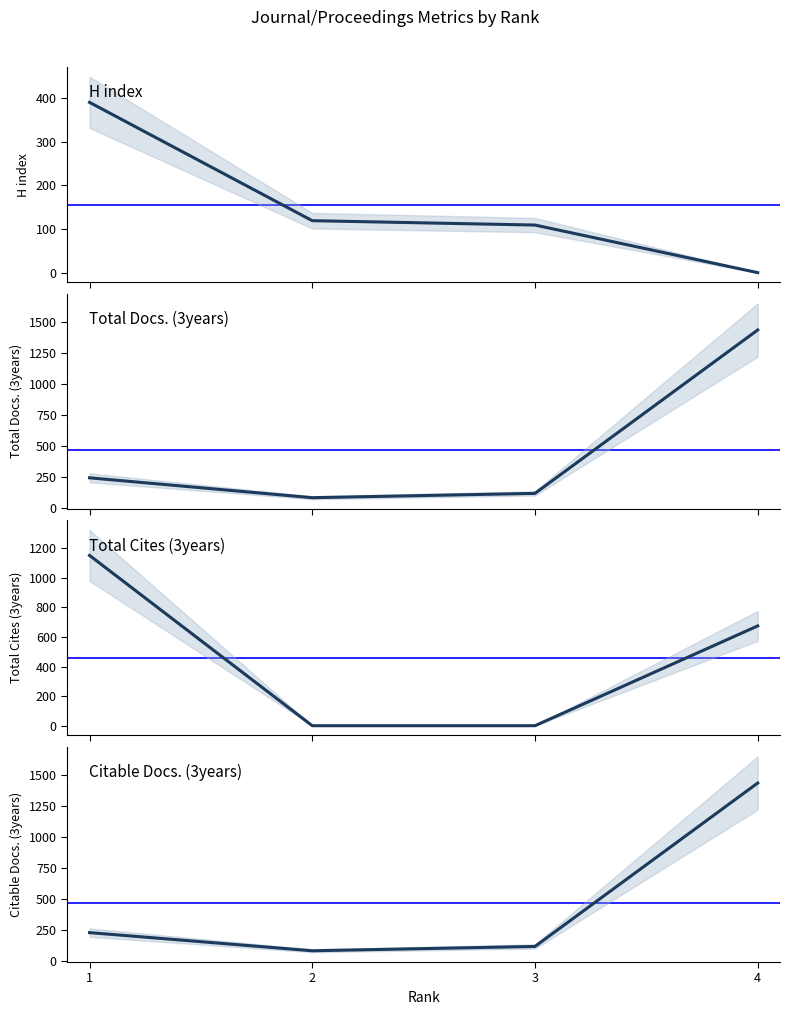

At which label is Total Cites (3years) closest to 576?

4